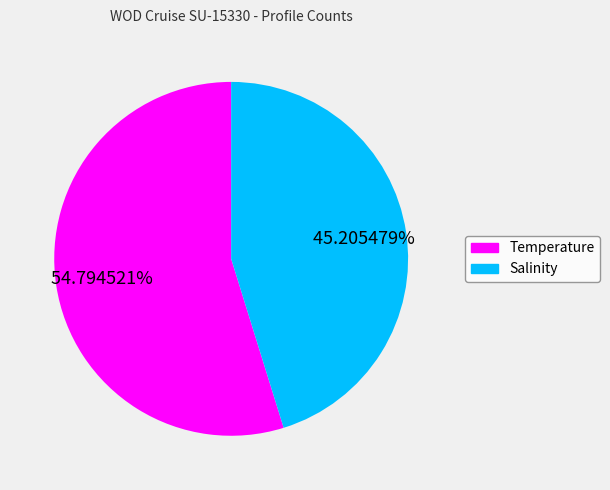

Is there a majority slice in this chart?

Yes